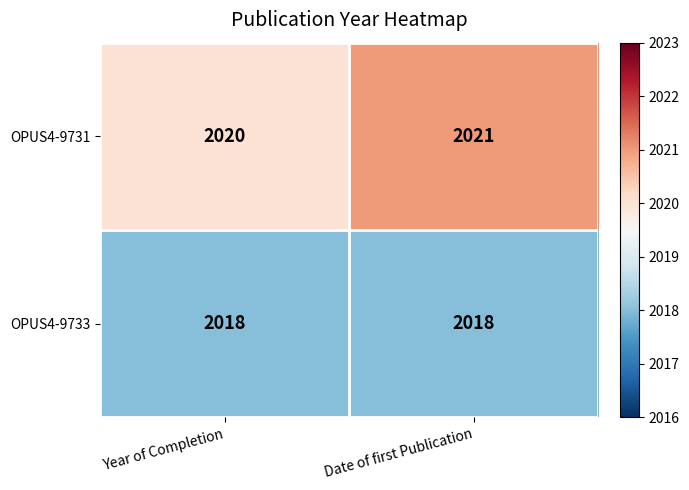

Rank the series at Year of Completion from highest to lowest value.

OPUS4-9731, OPUS4-9733